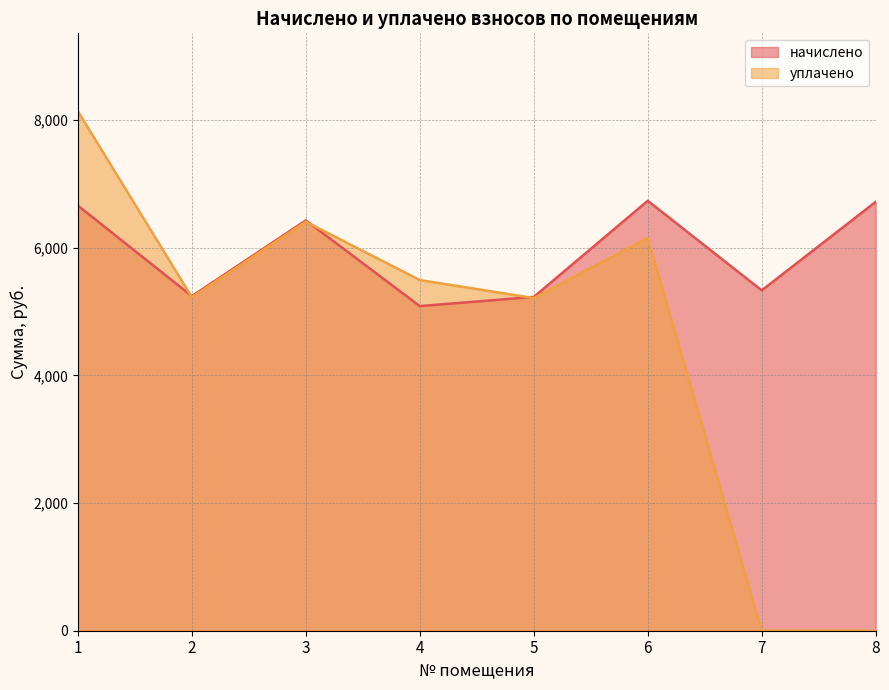

After their last crossing, which series has the higher values: начислено or уплачено?

начислено